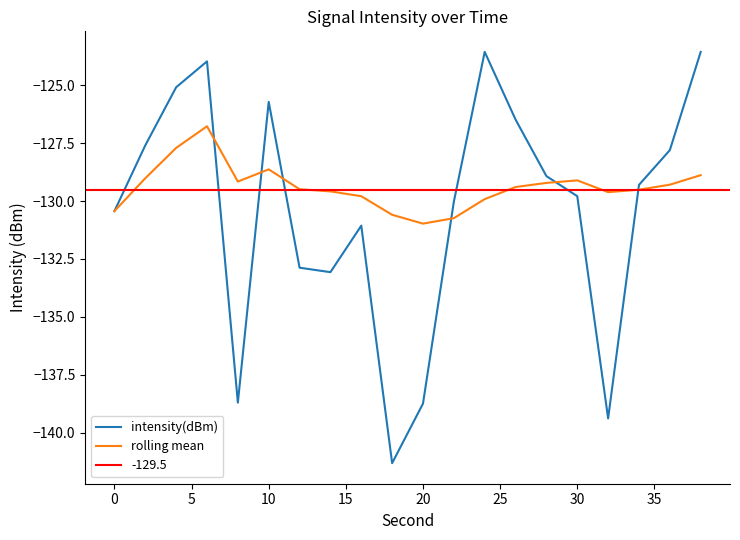

What is the smallest value displayed?

-141.3